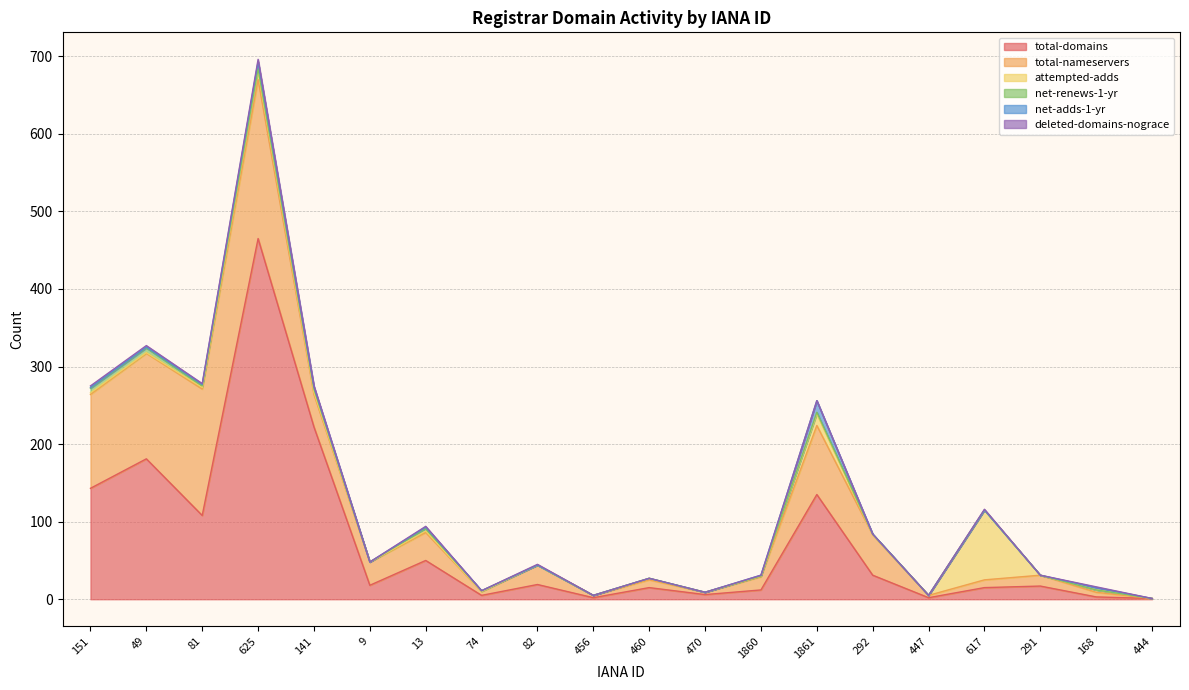

What is the value of the total-domains point at the 7th from the left?

50